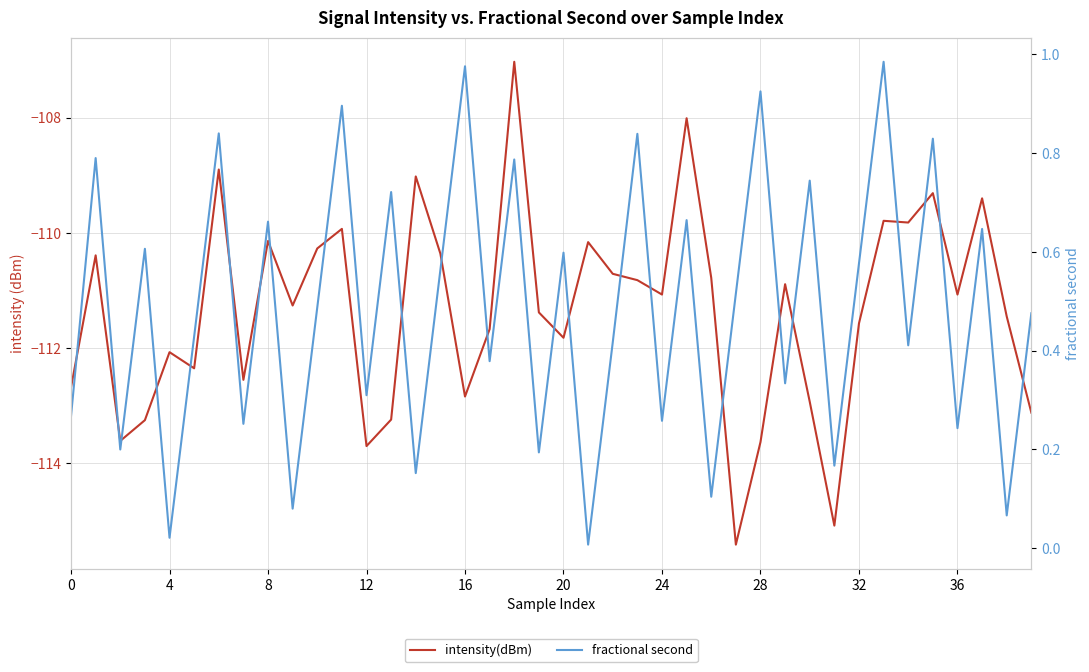

Does the chart display data point markers on the line(s)?

No